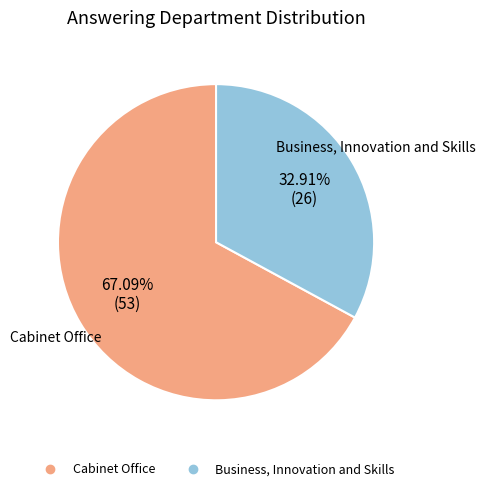

To the nearest percent, what percentage of the pie is Business, Innovation and Skills?

33%